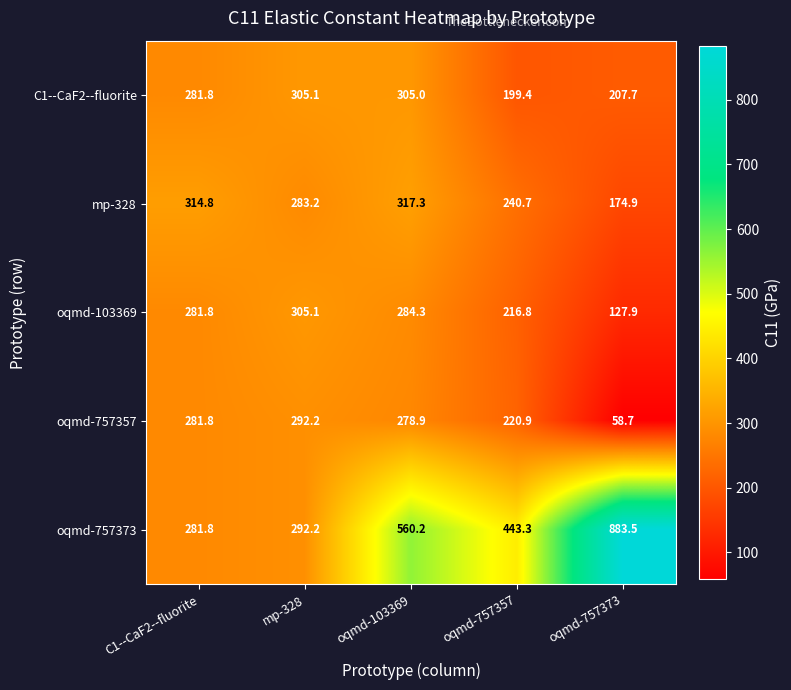

Reading left to right, what are all the values shown in this chart?

C1--CaF2--fluorite: C1--CaF2--fluorite=281.8	mp-328=305.1	oqmd-103369=305.0	oqmd-757357=199.4	oqmd-757373=207.7
mp-328: C1--CaF2--fluorite=314.8	mp-328=283.2	oqmd-103369=317.3	oqmd-757357=240.7	oqmd-757373=174.9
oqmd-103369: C1--CaF2--fluorite=281.8	mp-328=305.1	oqmd-103369=284.3	oqmd-757357=216.8	oqmd-757373=127.9
oqmd-757357: C1--CaF2--fluorite=281.8	mp-328=292.2	oqmd-103369=278.9	oqmd-757357=220.9	oqmd-757373=58.7
oqmd-757373: C1--CaF2--fluorite=281.8	mp-328=292.2	oqmd-103369=560.2	oqmd-757357=443.3	oqmd-757373=883.5